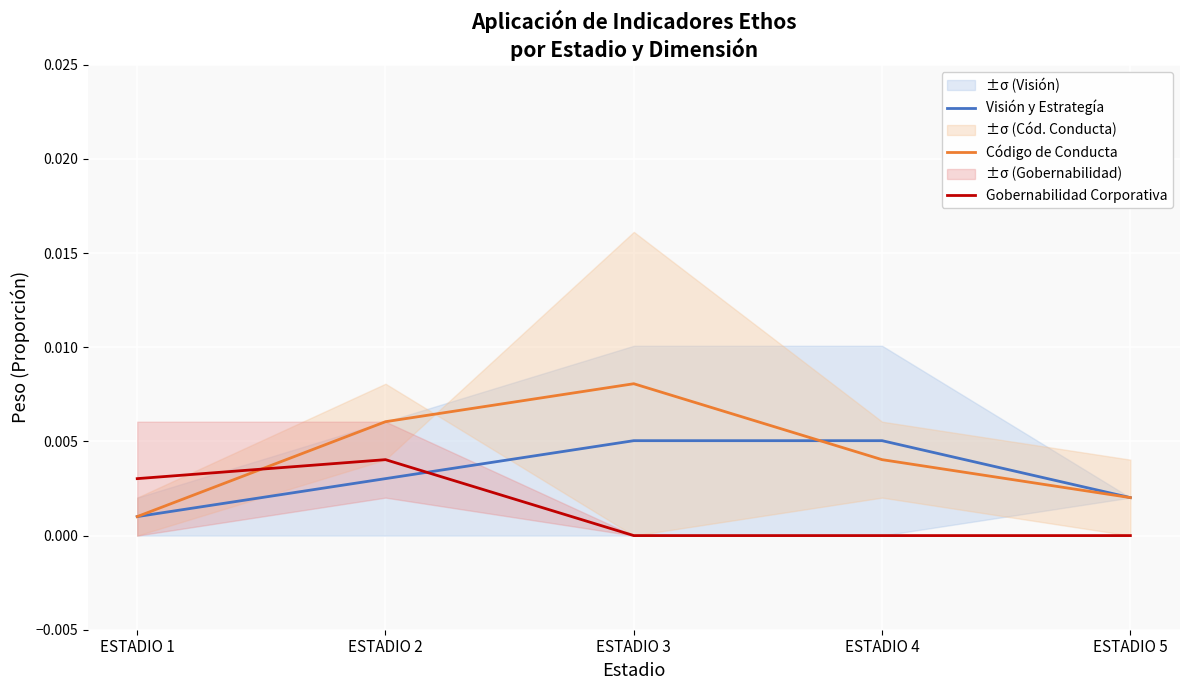

Which category has the highest value in the Código de Conducta series?

ESTADIO 3